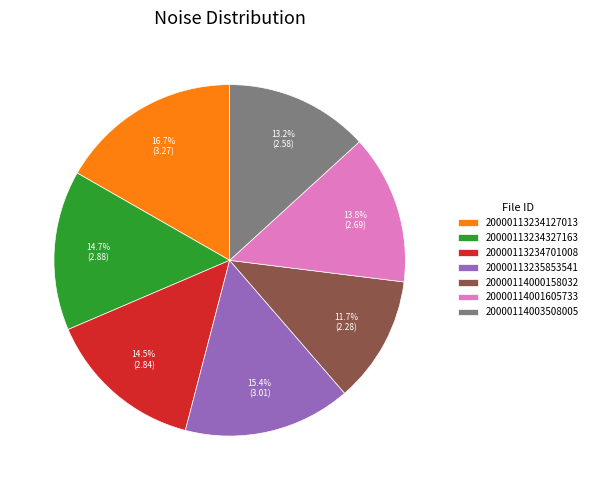

Is it true that 20000113234327163 is 15% of the pie?

True